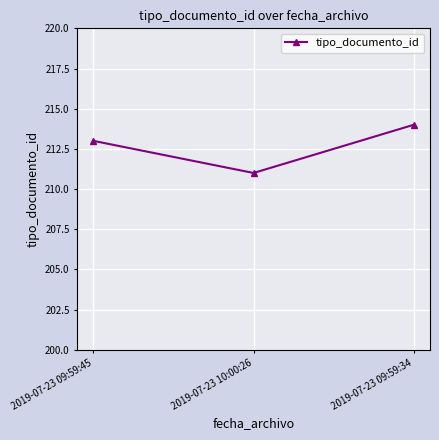

List the labels in order of value, smallest first.

2019-07-23 10:00:26, 2019-07-23 09:59:45, 2019-07-23 09:59:34